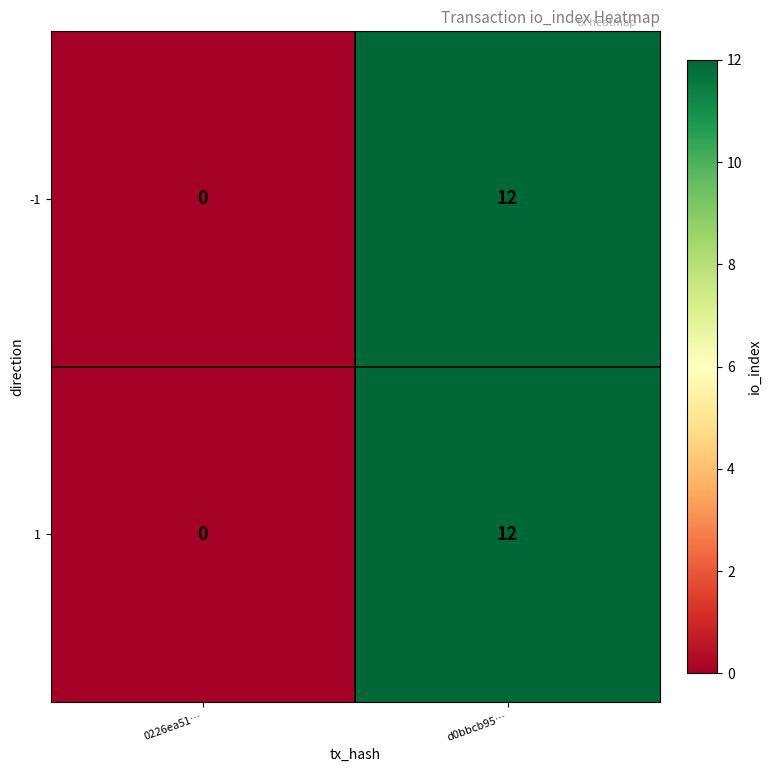

Count the number of data series in this chart.

2